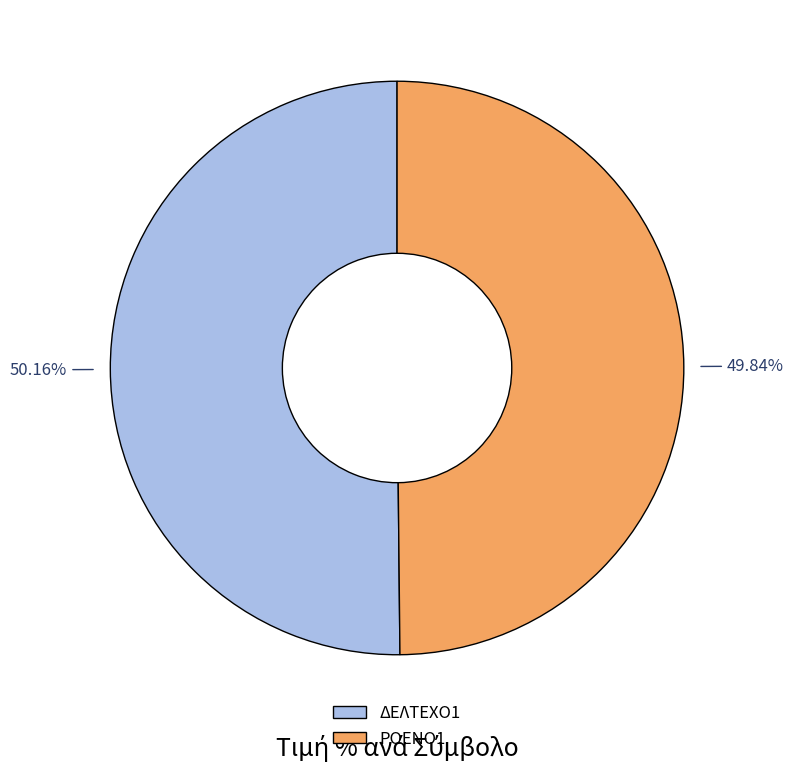

What is the ratio of the value at ΡΟΕΝΟ1 to the value at ΔΕΛΤΕΧΟ1?

1.0